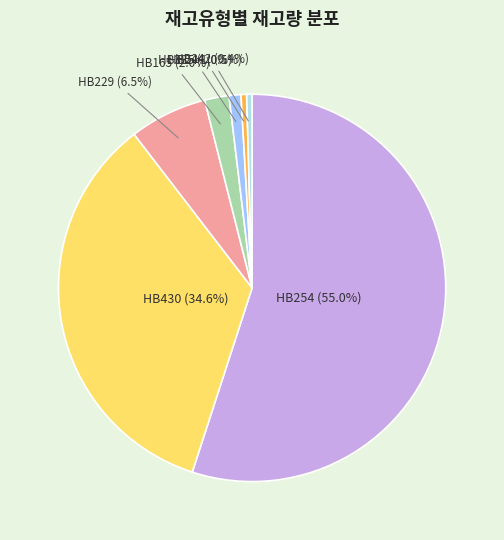

Does any single category account for the majority?

Yes